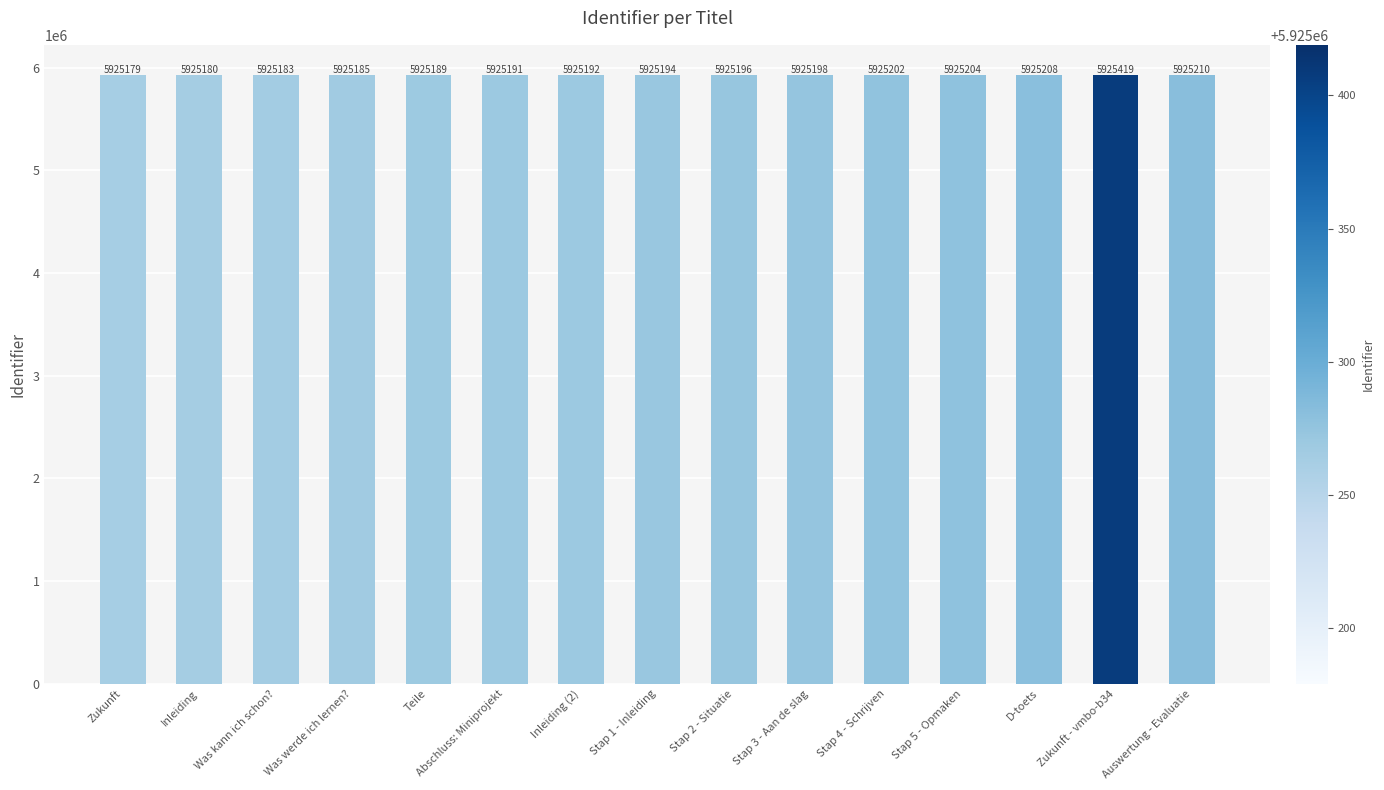

The value at Stap 2 - Situatie is 8566258. True or false?

False